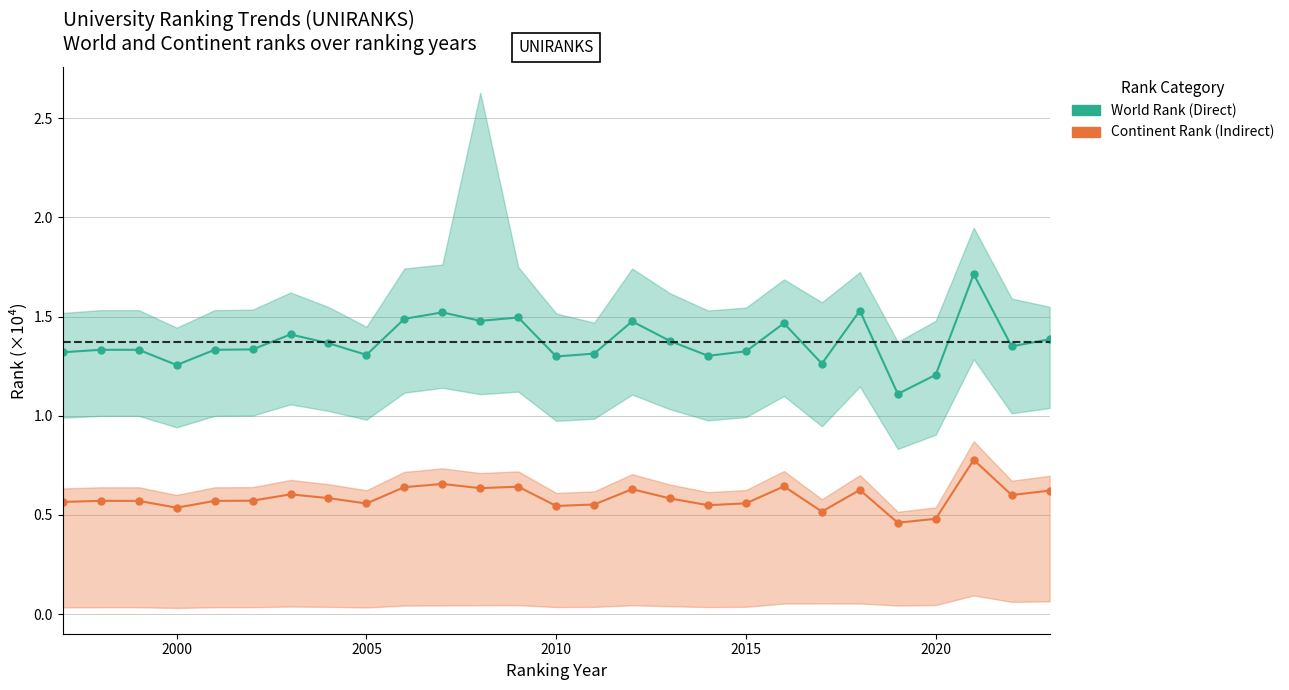

Is the value of Continent Rank (Indirect) at 8 greater than the value of World Rank (Direct) at 20?

No